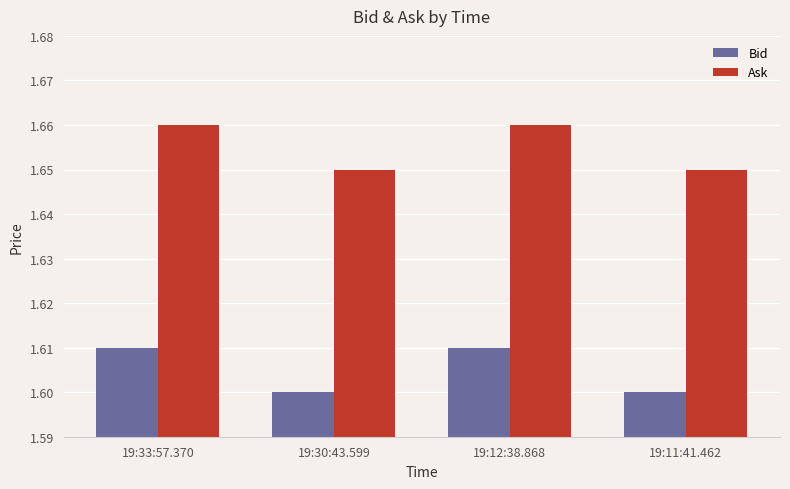

What is the sum of the Bid values at 19:11:41.462 and 19:33:57.370?

3.2